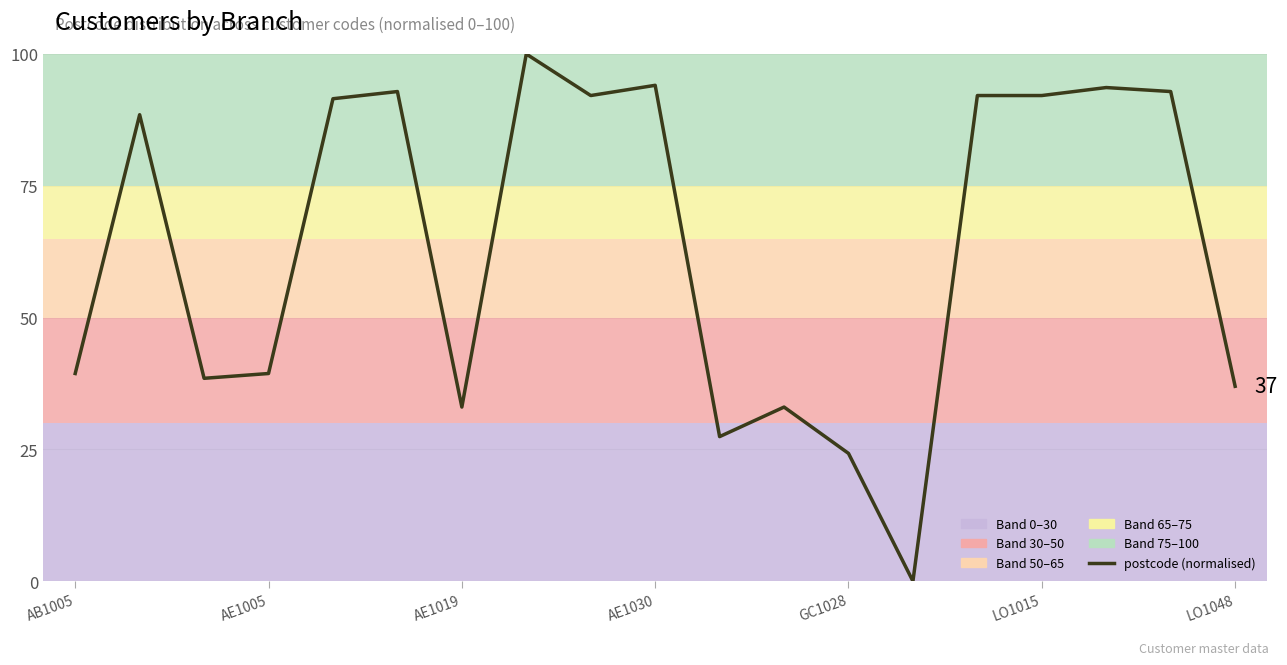

What is the difference between the maximum and minimum values?

100.0